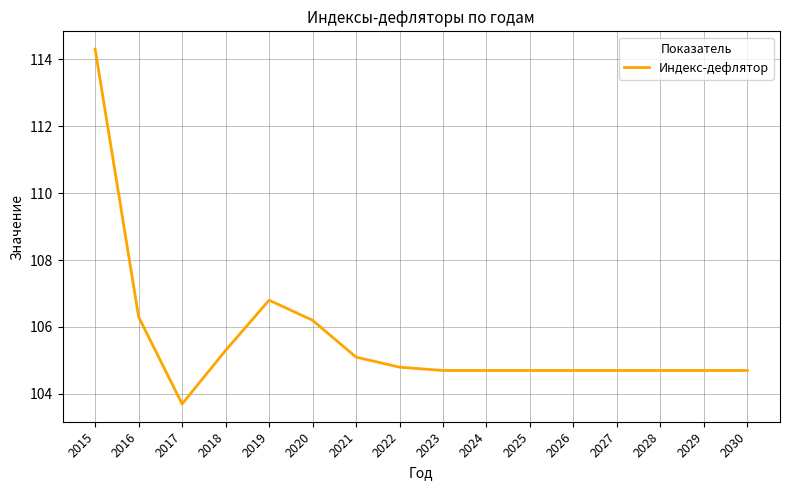

What is the ratio of the value at 2022 to the value at 2029?

1.0